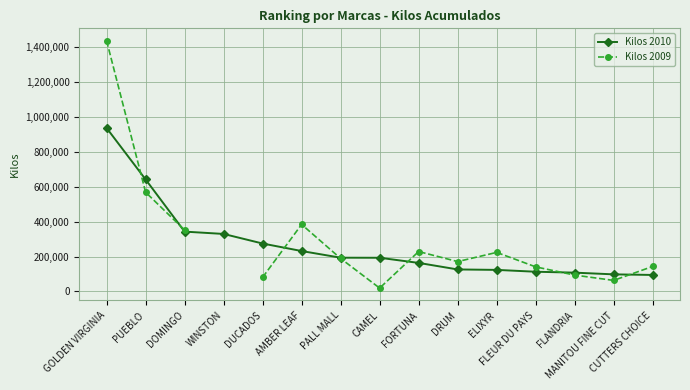

Between WINSTON and DUCADOS, which is larger?

WINSTON